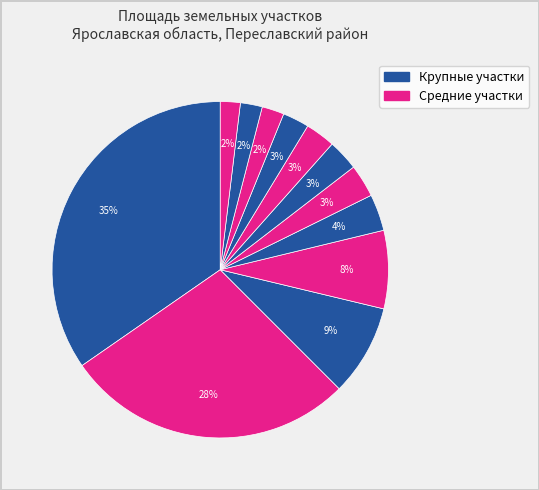

How many slices are in this pie chart?

12